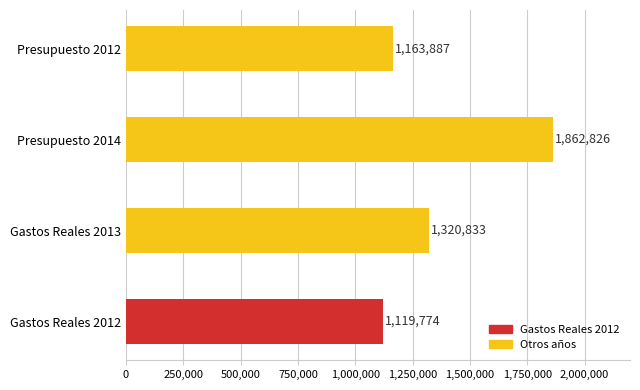

Count the number of data series in this chart.

1